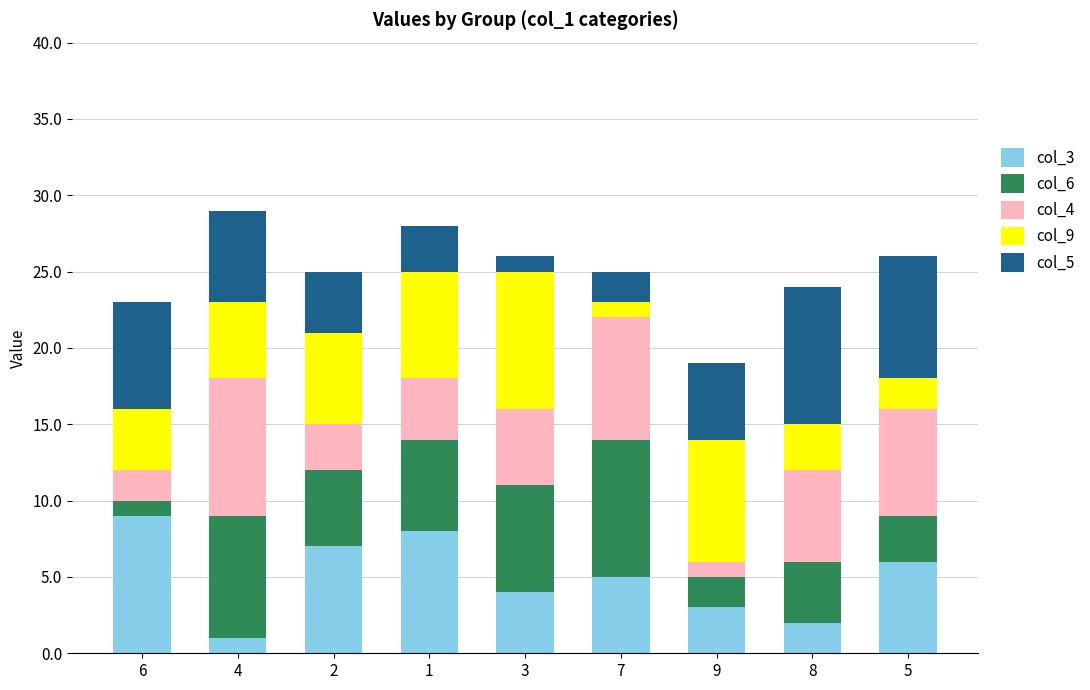

True or false: col_3 has a value of 1 at 4.

True